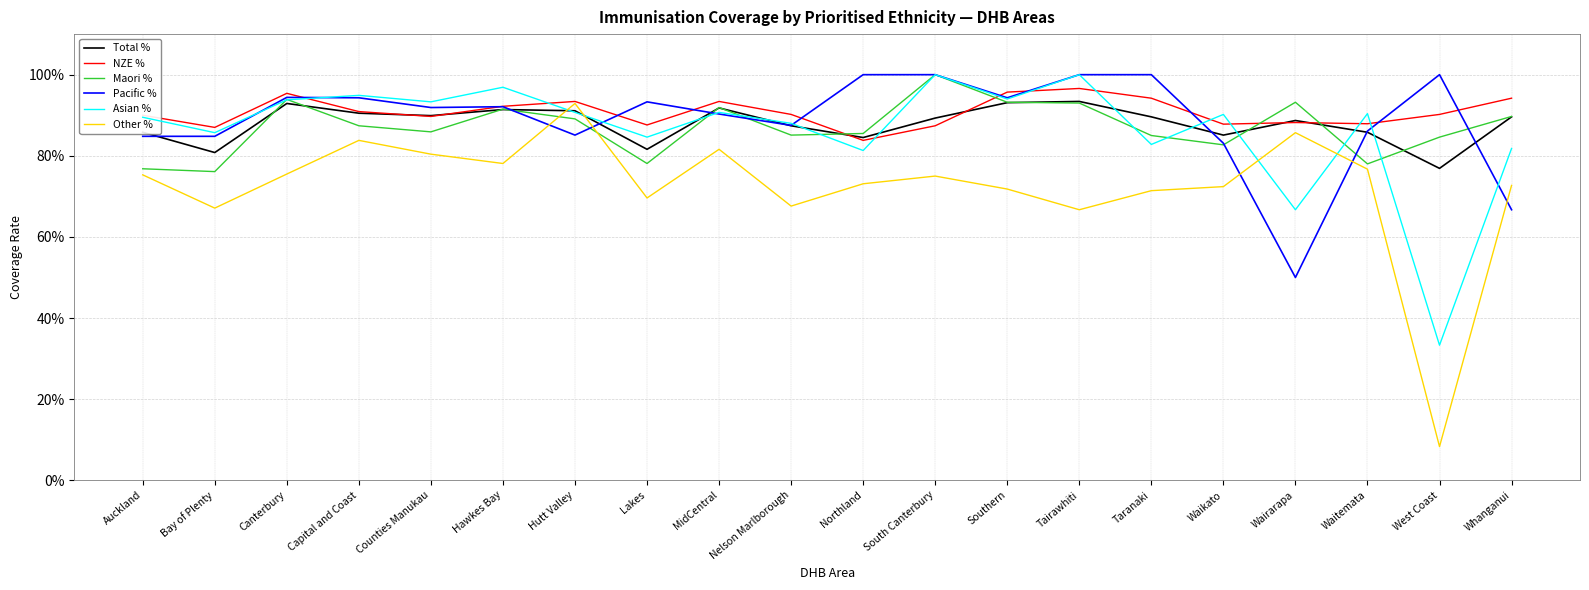

Which label corresponds to the smallest value in the chart?

West Coast